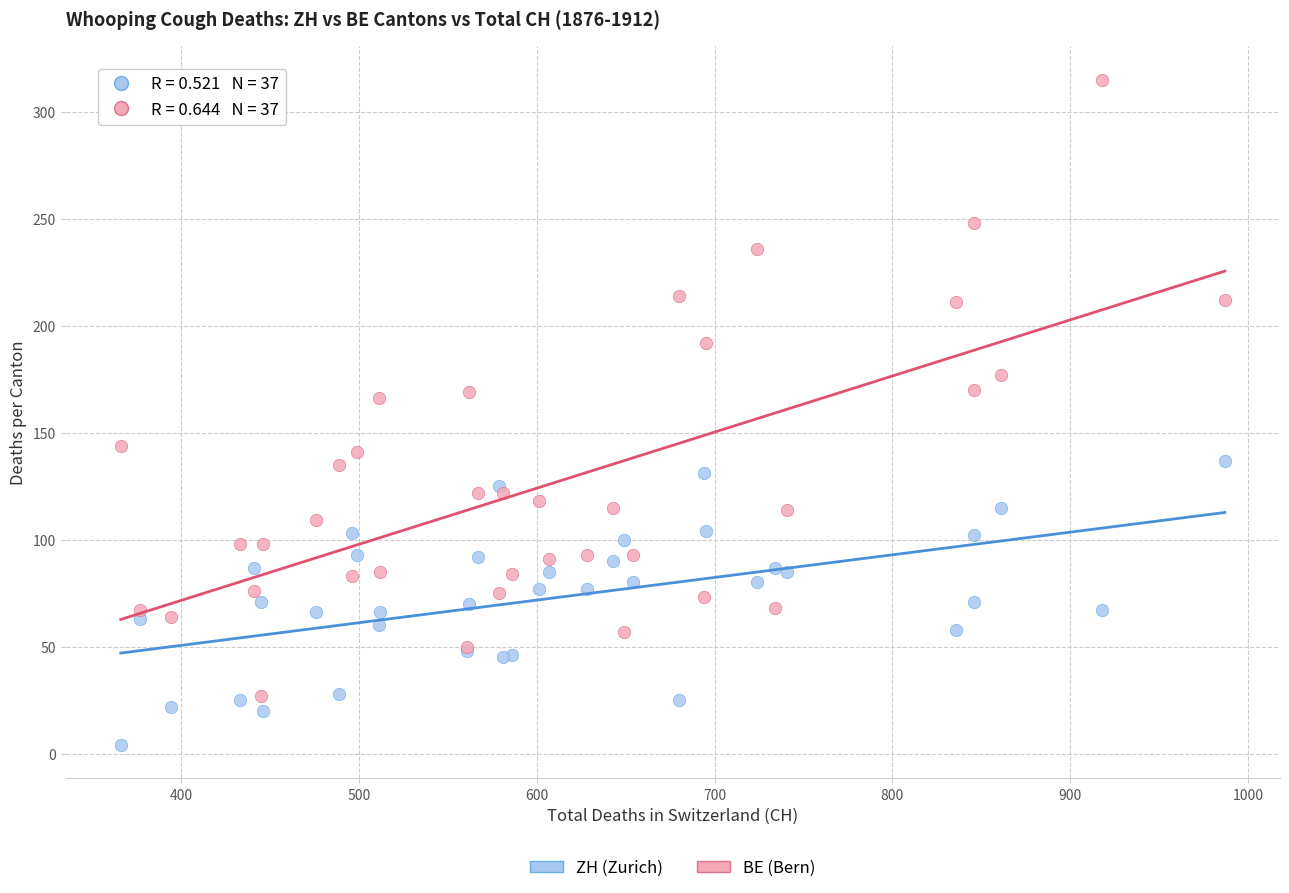

Which series has the largest Y range (max minus min)?

BE (Bern)